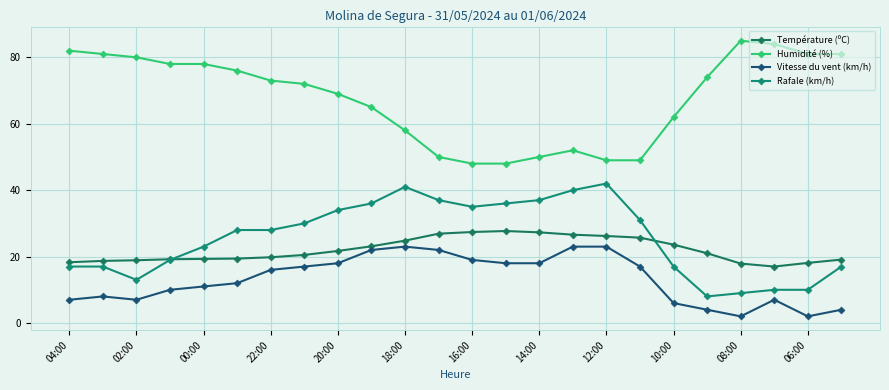

Does the chart have visible grid lines?

Yes